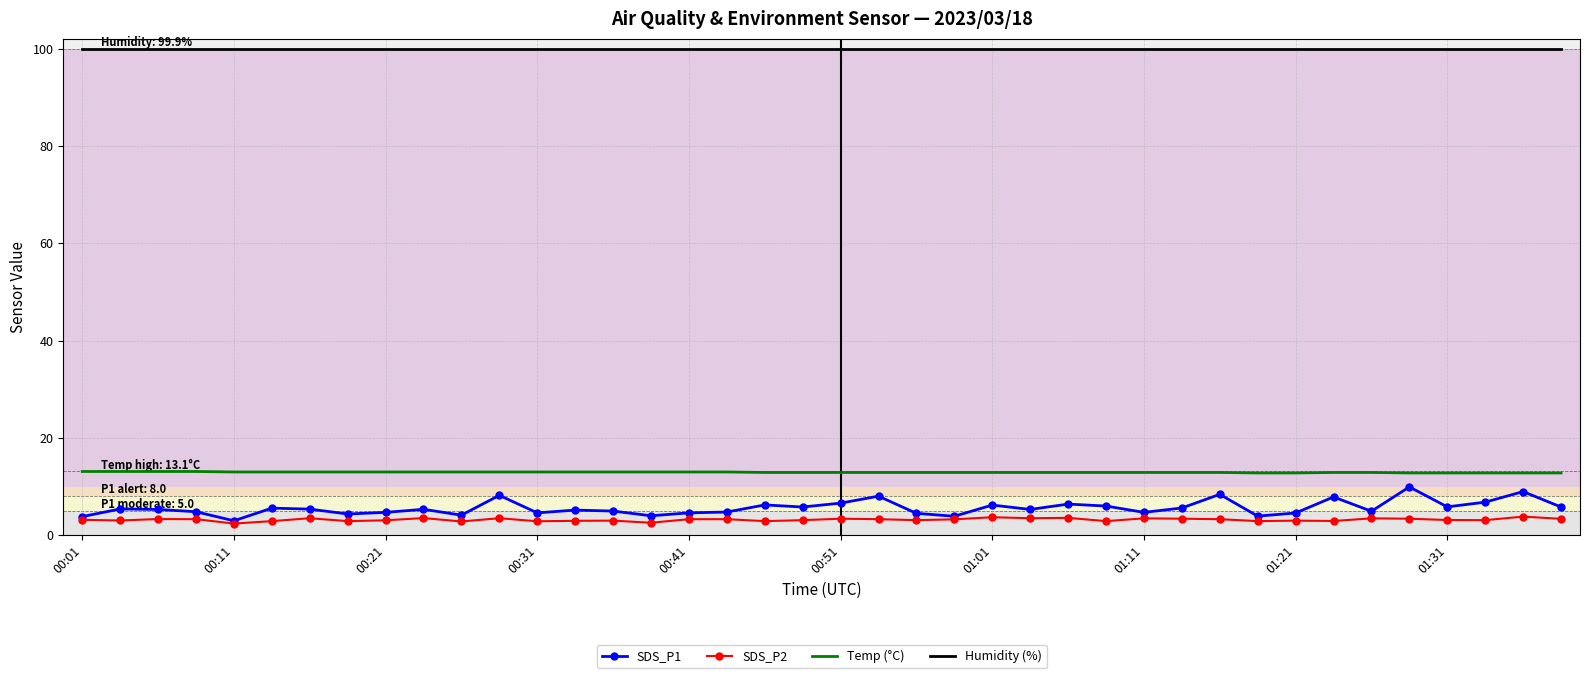

What are all the series names shown in the legend?

SDS_P1, SDS_P2, Temp (°C), Humidity (%)